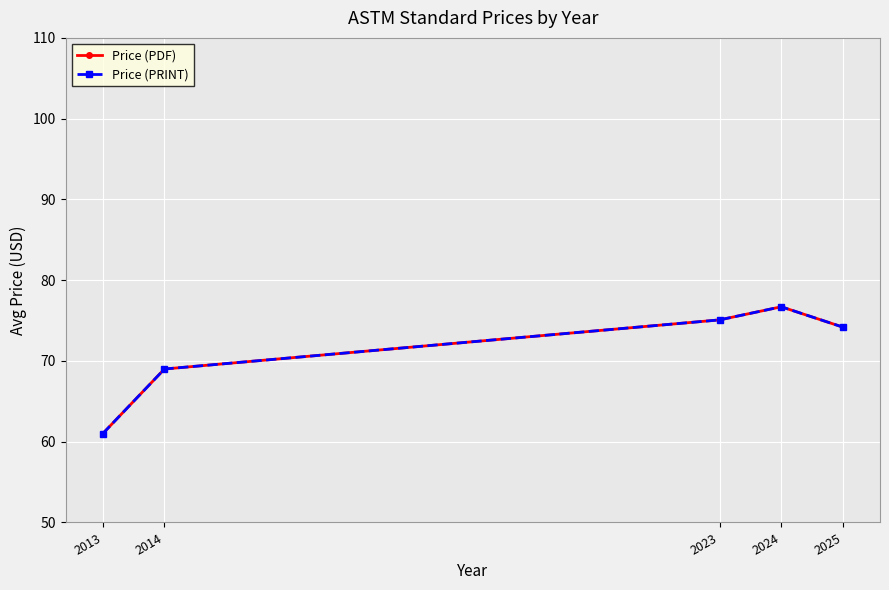

Which category has the lowest value in the Price (PDF) series?

2013